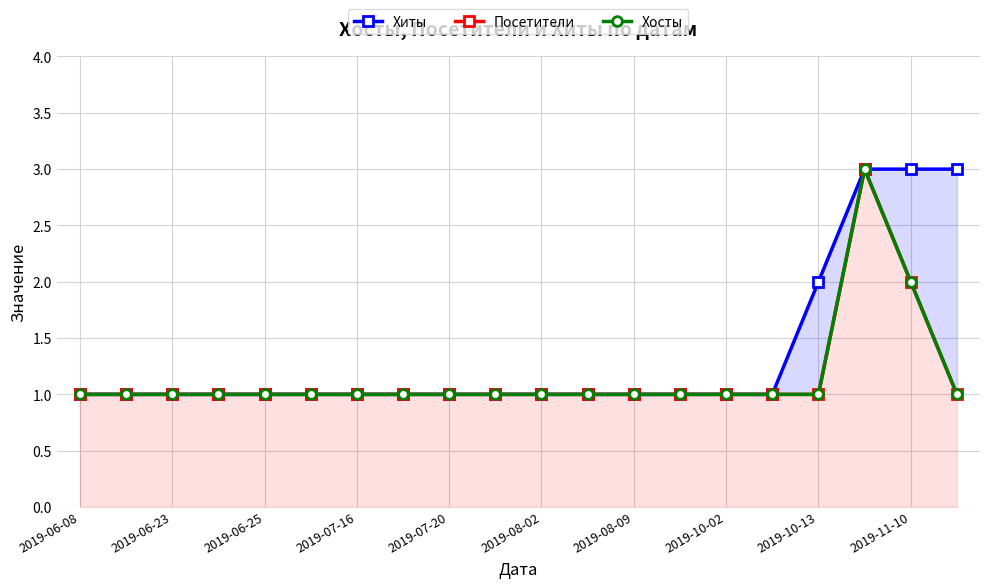

Is the value of Посетители at 10 greater than the value of Хосты at 11?

No